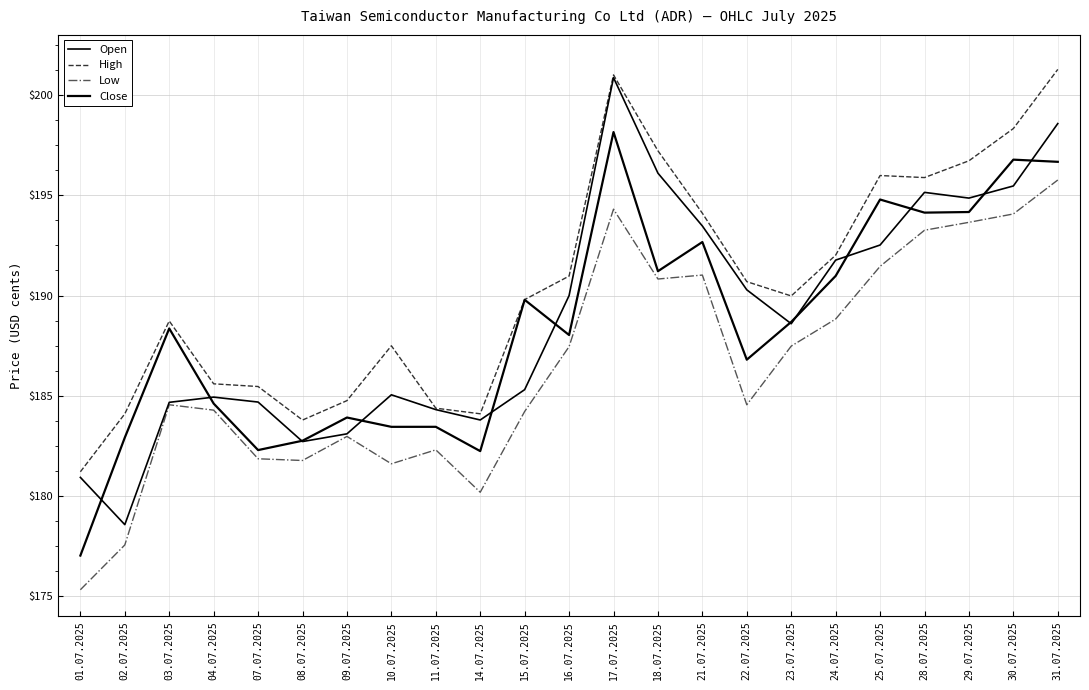

True or false: Close has more than 0 points higher than both neighbors.

True